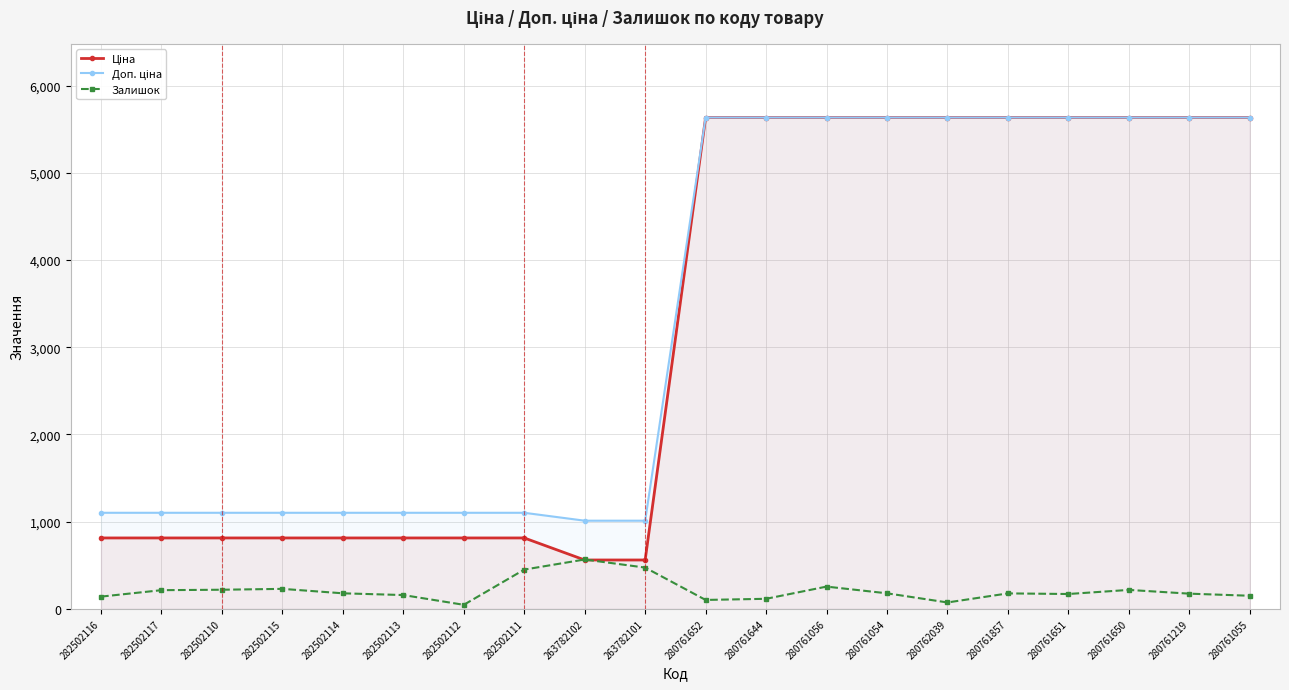

The Залишок series shows 648.0 at 282502111. True or false?

False